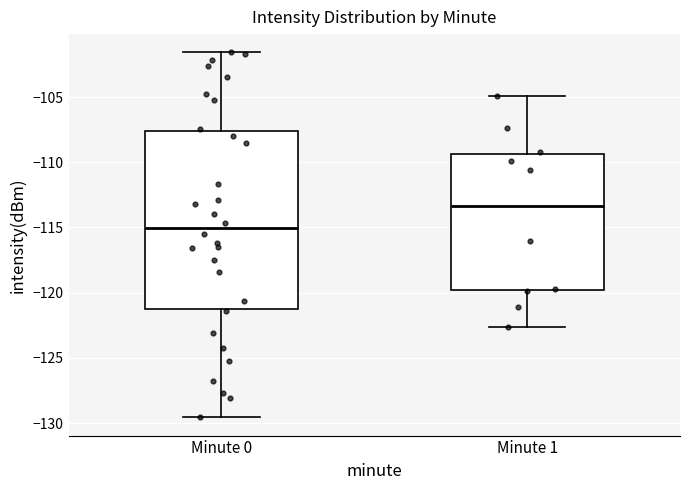

Reading left to right, transcribe this box plot: for each box, give where its median line is, the range the box spans, and where its two whiskers end, as read against the y-axis. The values are not printed on the chart, so give them approximately, as read against the axis.

Minute 0: median -115.0, box -121.0 to -107.5, whiskers -129.5 to -101.5
Minute 1: median -113.5, box -120.0 to -109.5, whiskers -122.5 to -105.0